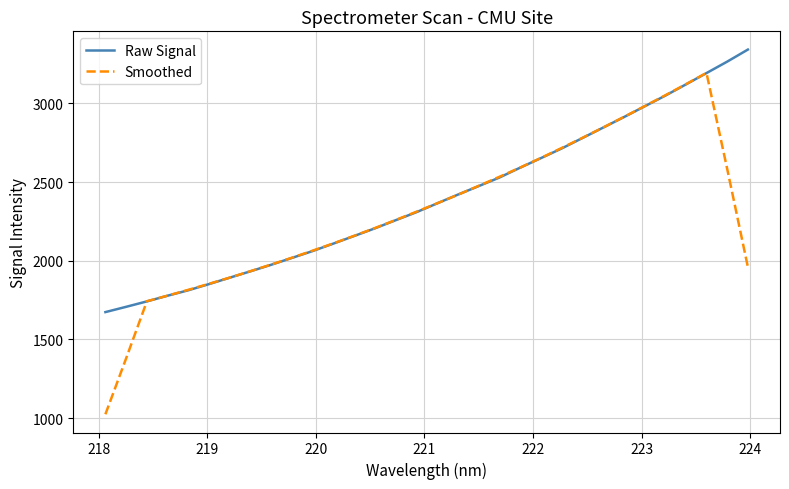

What is the minimum value for Smoothed?

1024.5